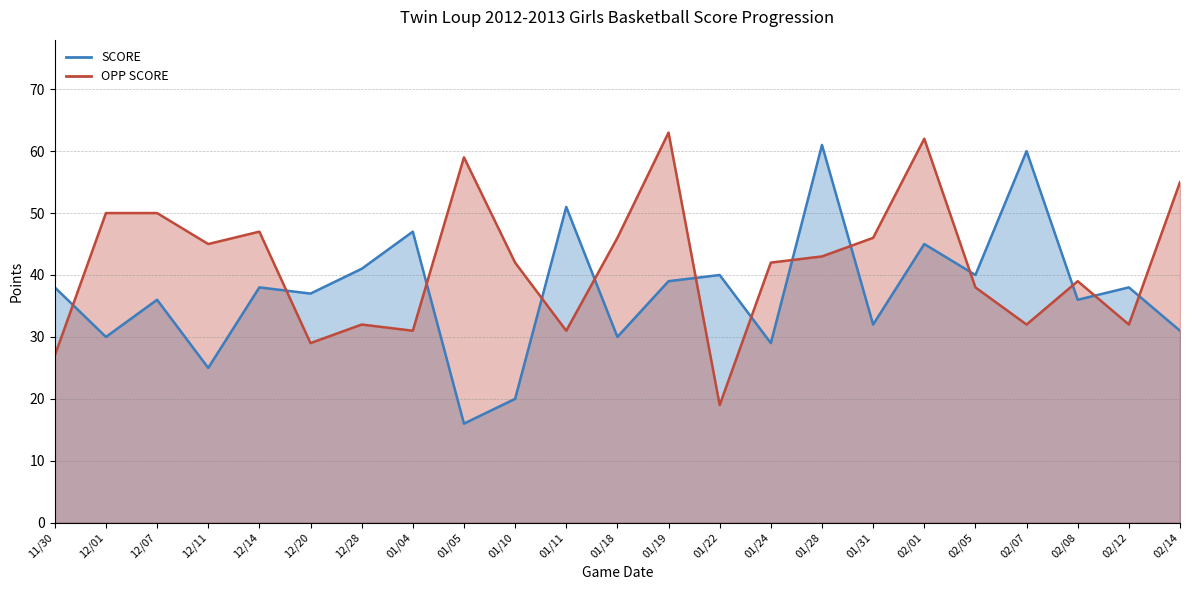

At which category is the sum across all series the highest?

02/01